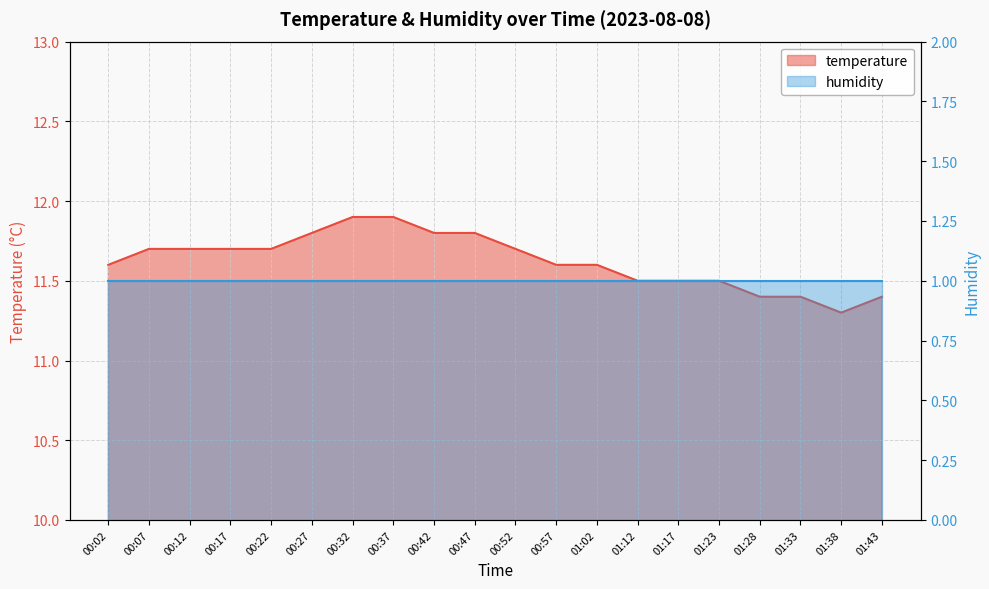

What is the maximum value shown in the chart?

11.9